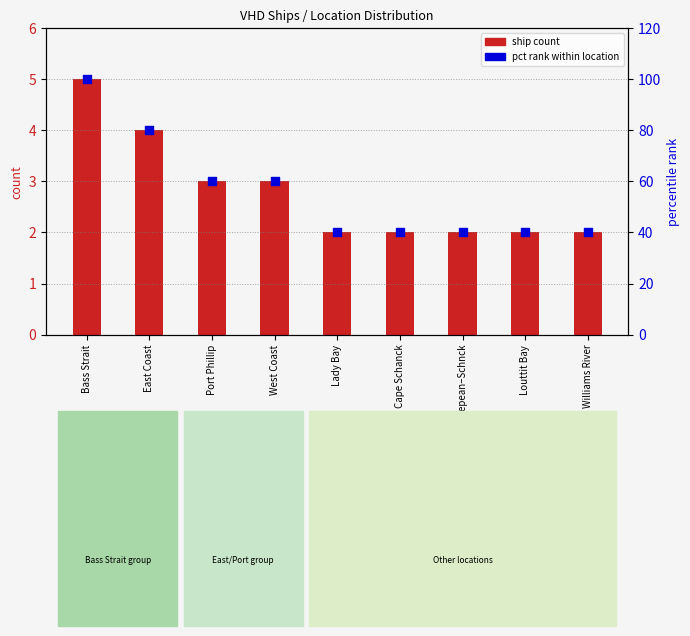

Is the value of ship count at Lady Bay greater than the value of pct rank within location at Cape Schanck?

No